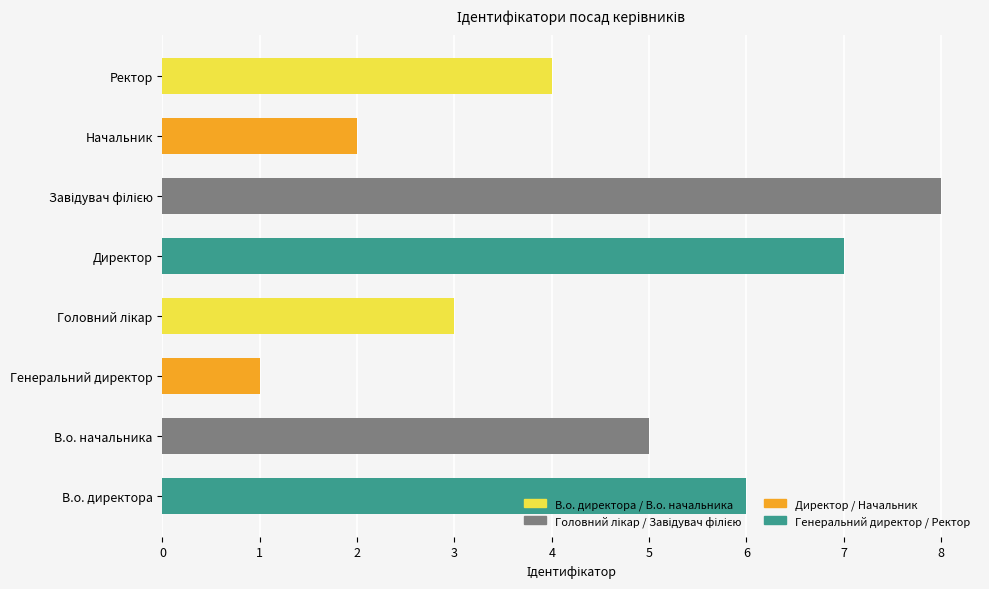

How many data points does each series have?

8